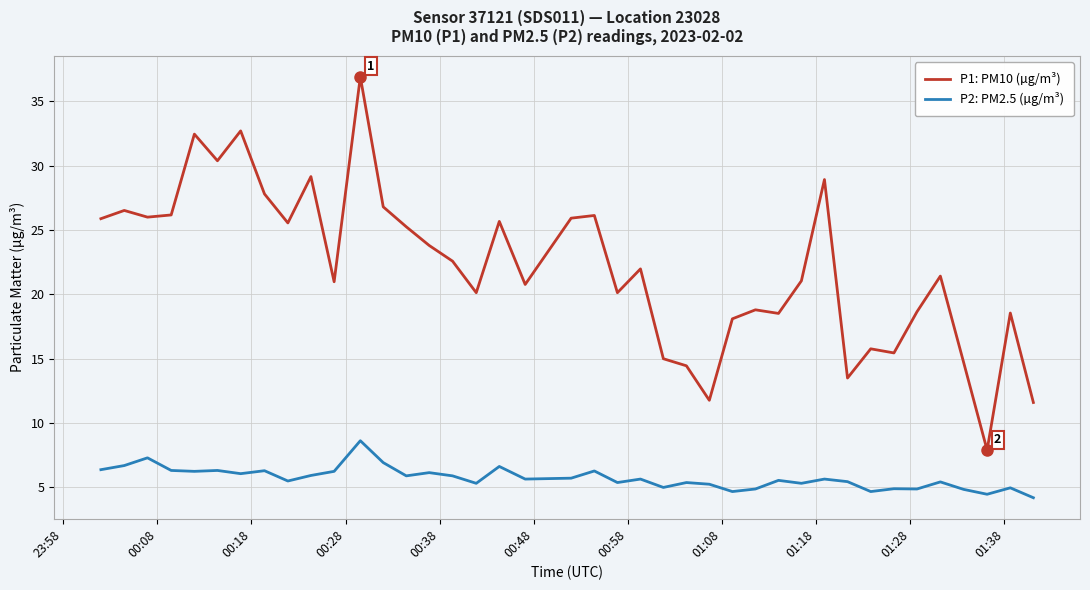

True or false: P1: PM10 (µg/m³) and P2: PM2.5 (µg/m³) intersect in this chart.

False